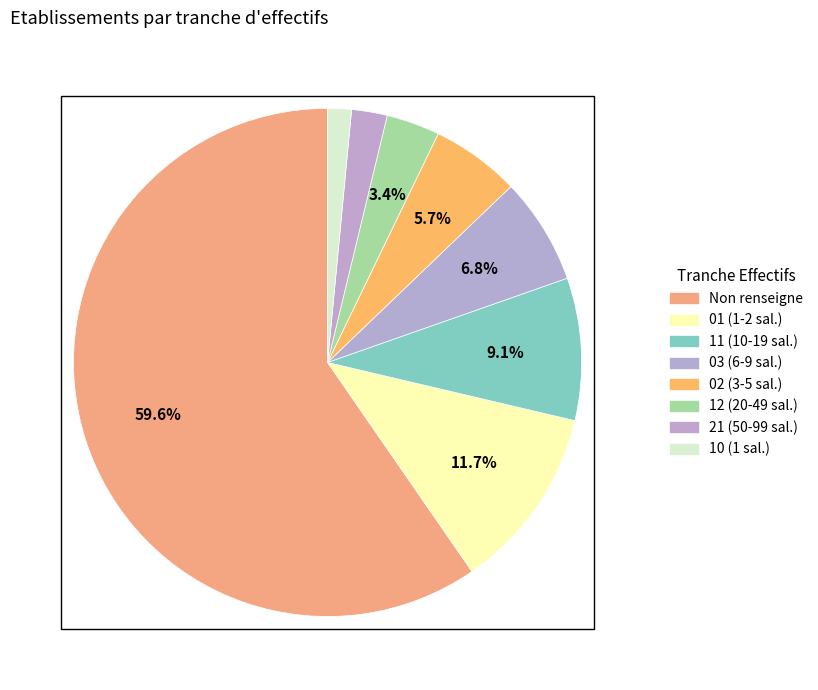

How many segments does this pie chart have?

8